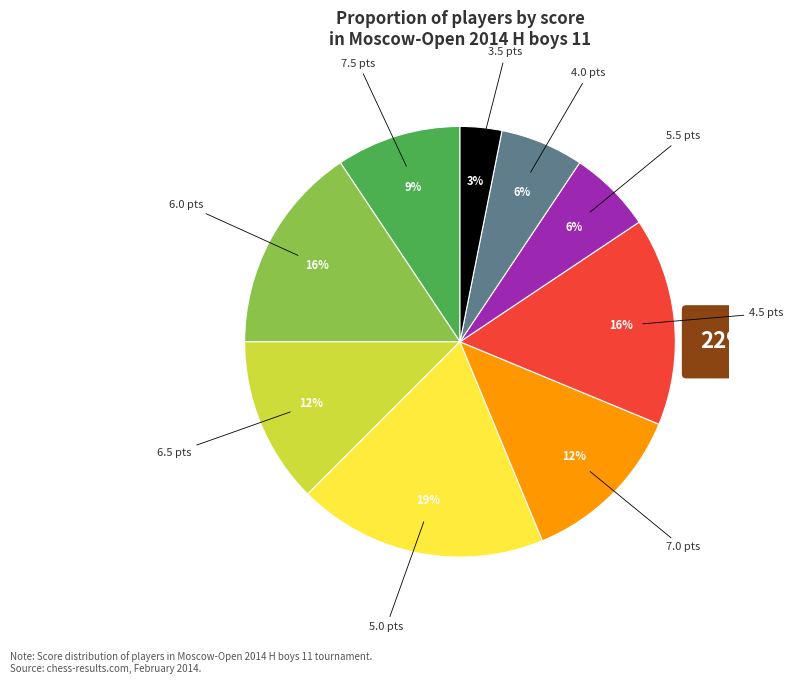

What is the total percentage of 6.5 and 5.5?

18.8%